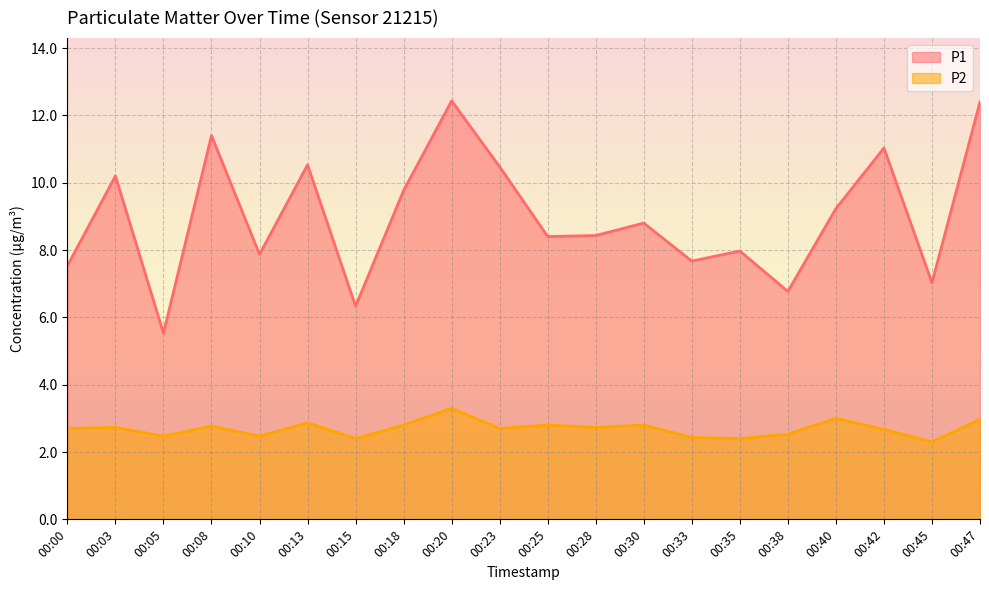

Reading right to left, extract all data points from this chart.

P1: 12.4	7.0	11.0	9.2	6.8	8.0	7.7	8.8	8.4	8.4	10.5	12.4	9.8	6.3	10.5	7.9	11.4	5.5	10.2	7.5
P2: 3.0	2.3	2.7	3.0	2.5	2.4	2.4	2.8	2.7	2.8	2.7	3.3	2.8	2.4	2.9	2.5	2.8	2.5	2.7	2.7